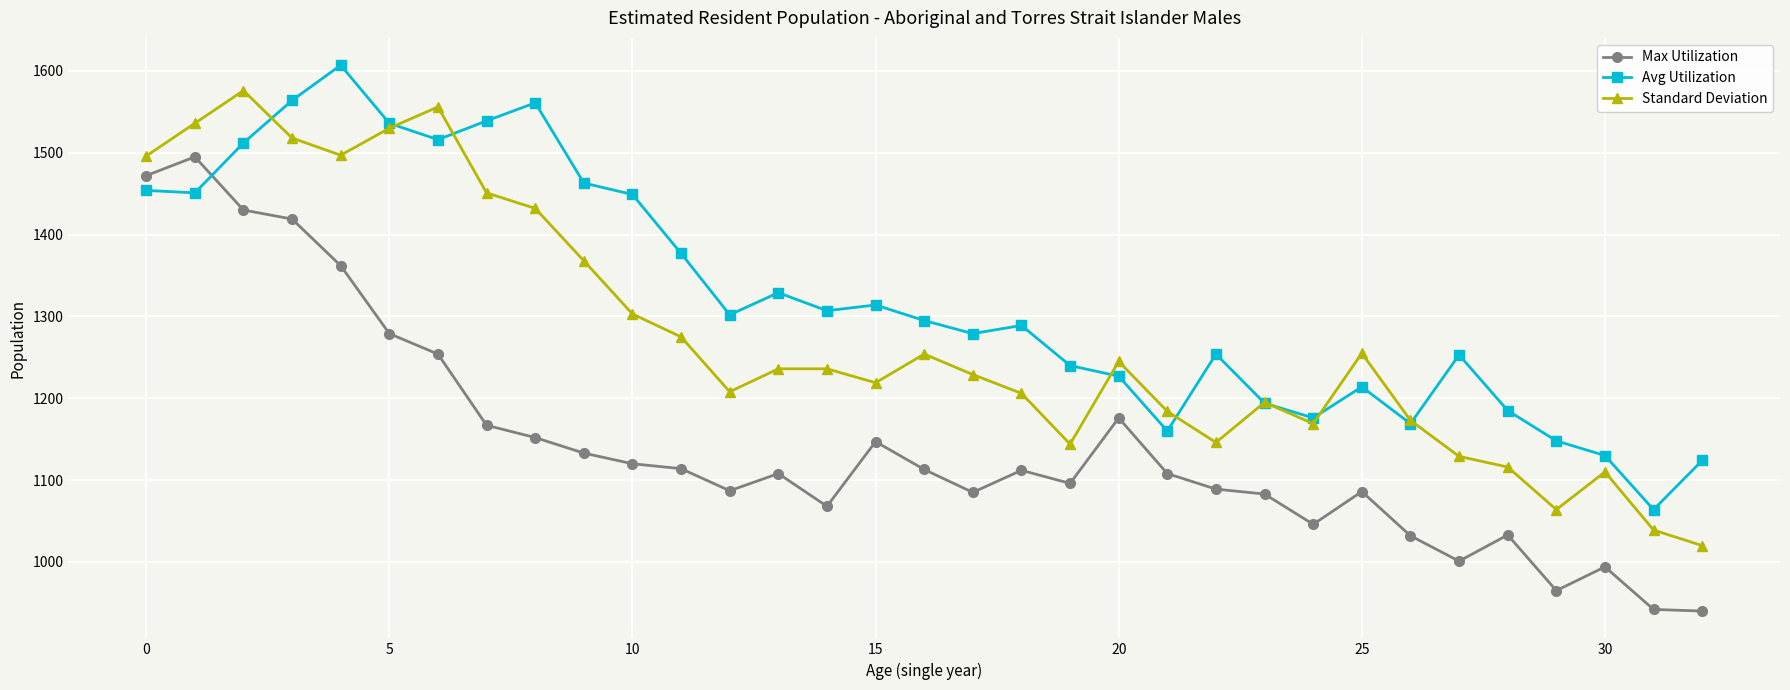

After their last crossing, which series has the higher values: Max Utilization or Avg Utilization?

Avg Utilization